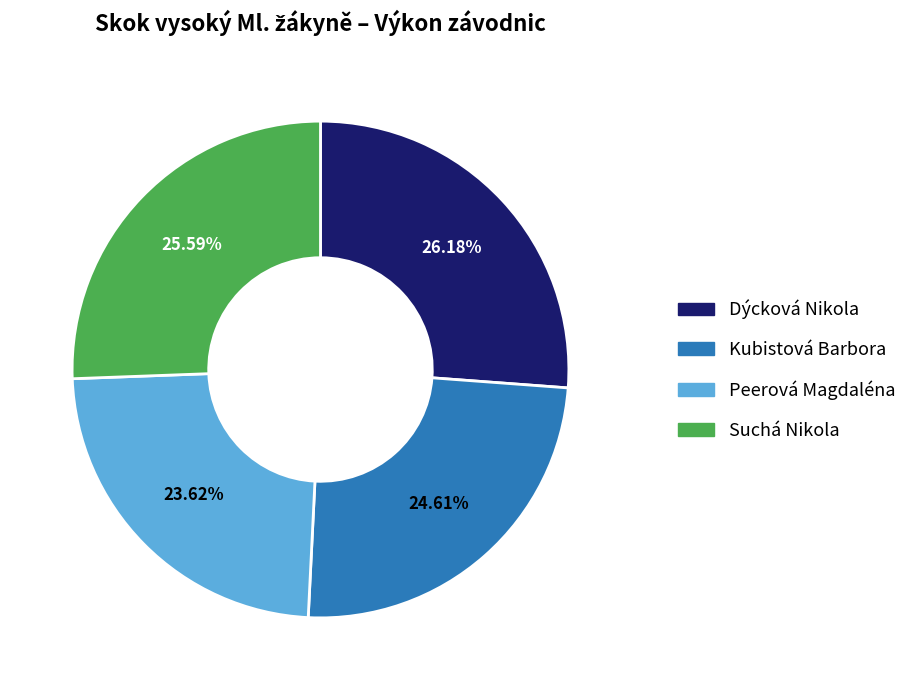

Which category has the biggest portion of the pie?

Dýcková Nikola